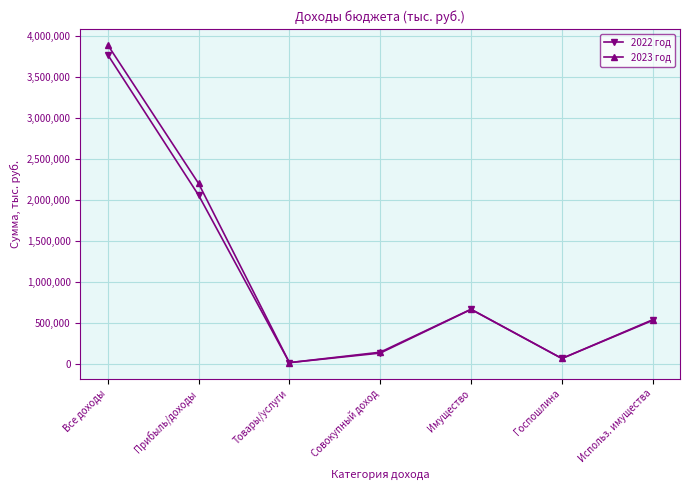

At which category is the sum across all series the highest?

Все доходы